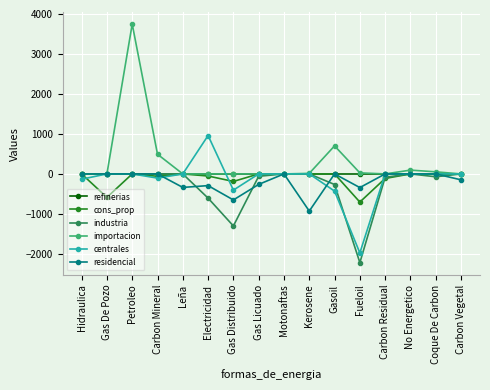

At which category is the sum across all series the highest?

Petroleo